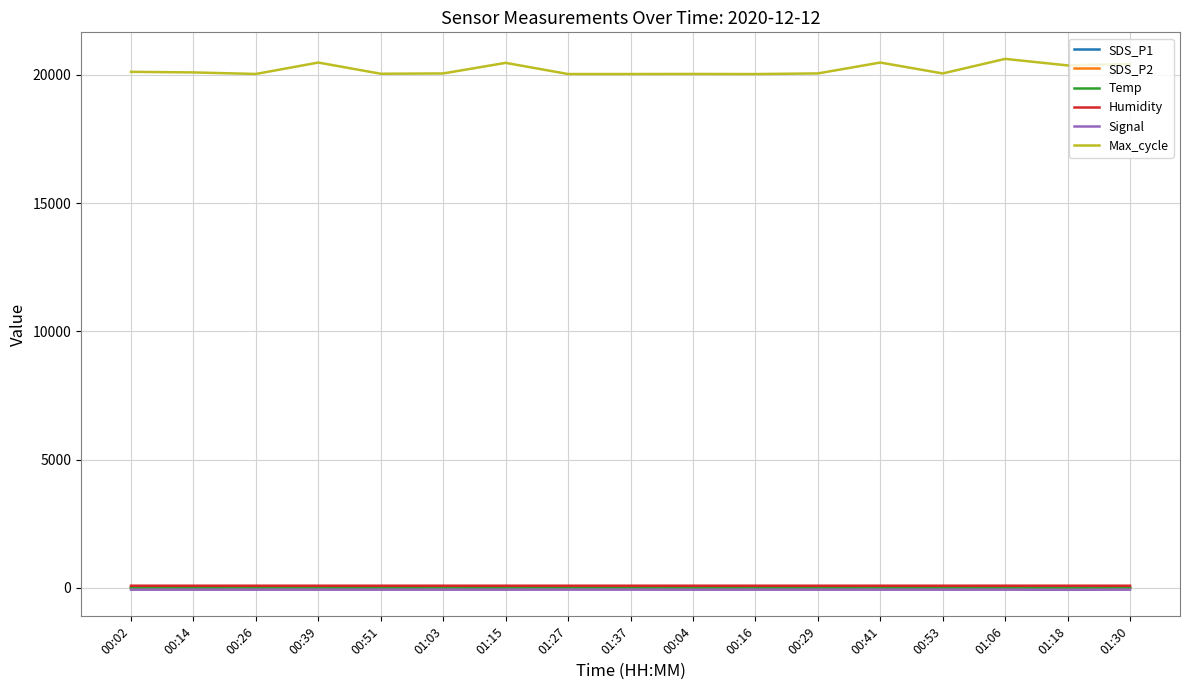

True or false: Max_cycle and Signal intersect in this chart.

False